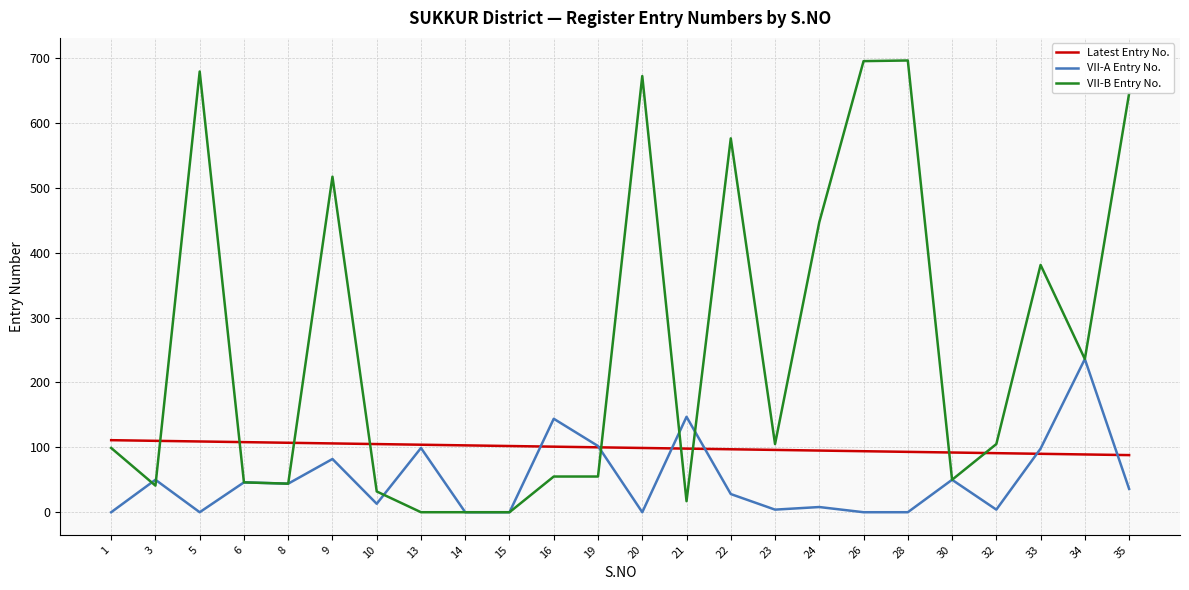

What is the maximum value shown in the chart?

696